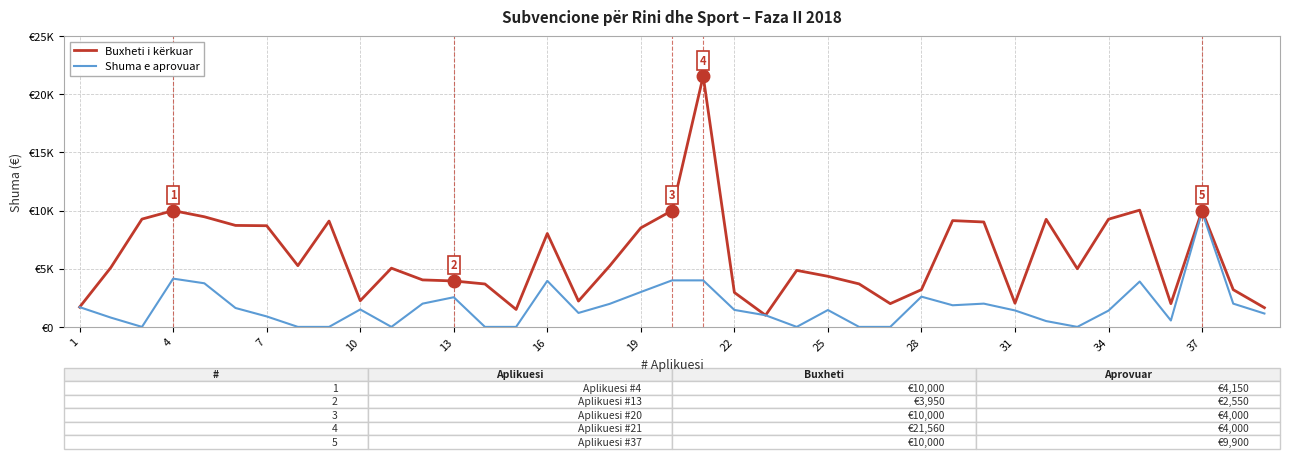

What are all the series names shown in the legend?

Buxheti i kërkuar, Shuma e aprovuar